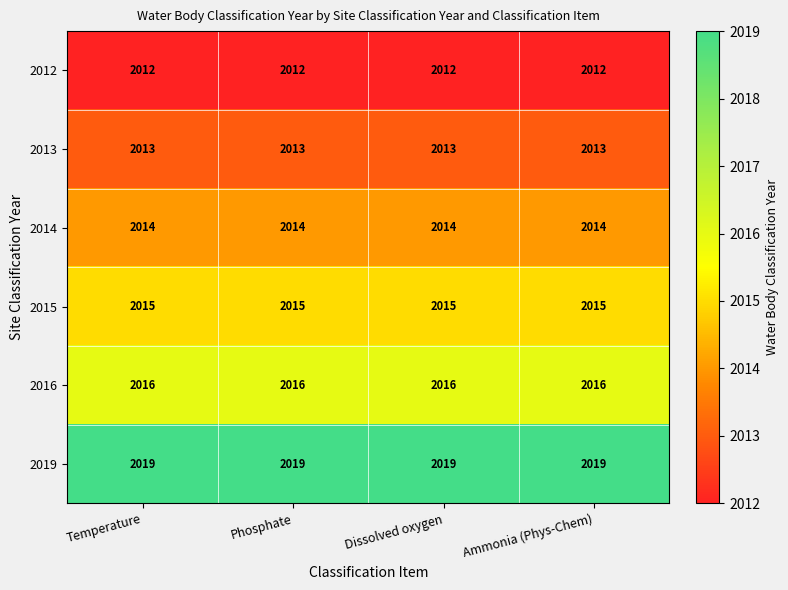

What is the approximate value of 2013 at Temperature?

2013